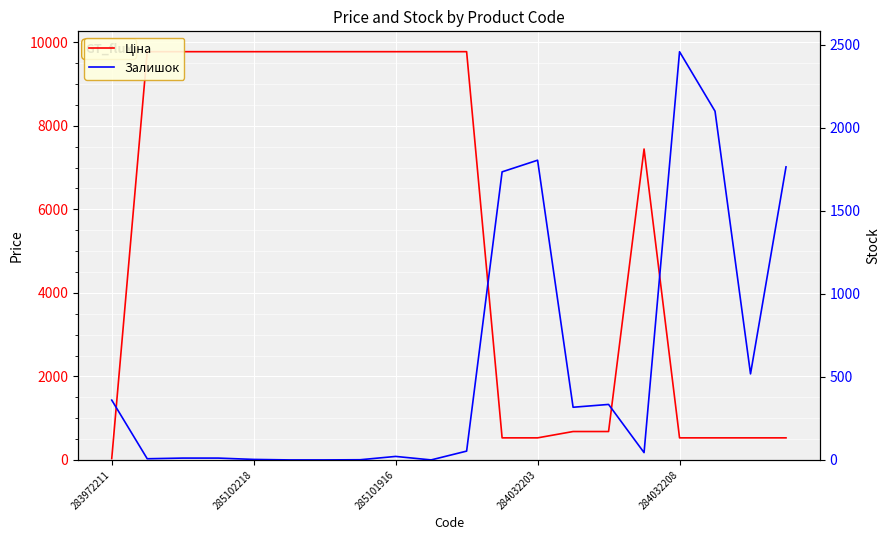

The Залишок series shows 11.2 at 285102218. True or false?

False